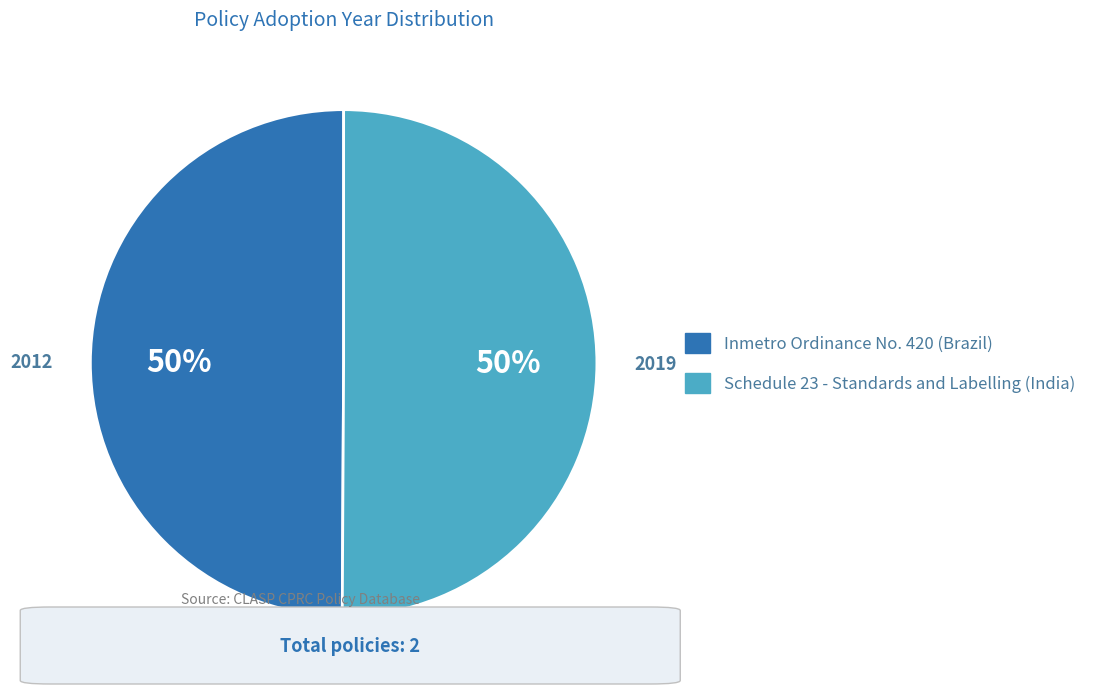

Is the sum of Inmetro Ordinance No. 420 (Brazil) and Schedule 23 - Standards and Labelling (India) greater than half?

Yes